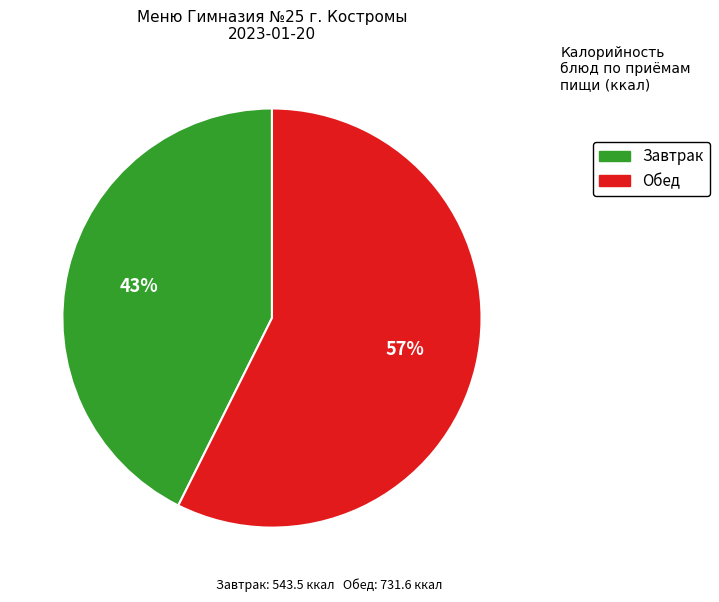

Is there any slice that represents more than half of the pie?

Yes